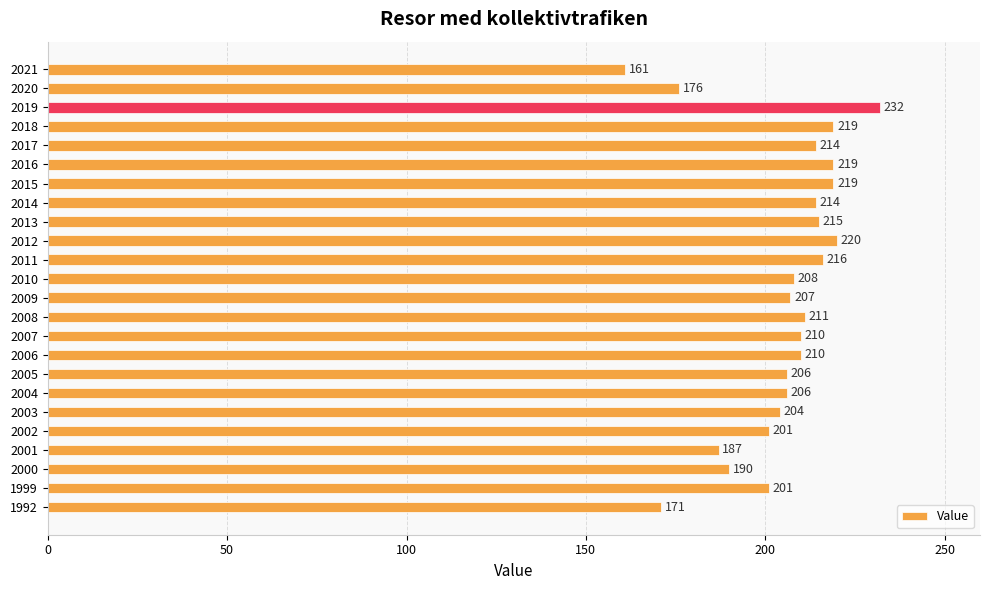

Reading top to bottom, list all the values displayed in this chart.

2021=161	2020=176	2019=232	2018=219	2017=214	2016=219	2015=219	2014=214	2013=215	2012=220	2011=216	2010=208	2009=207	2008=211	2007=210	2006=210	2005=206	2004=206	2003=204	2002=201	2001=187	2000=190	1999=201	1992=171